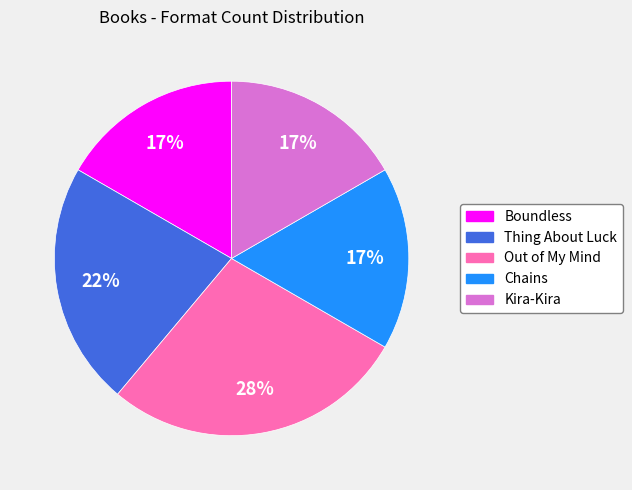

Is the sum of Thing About Luck and Kira-Kira greater than half?

No